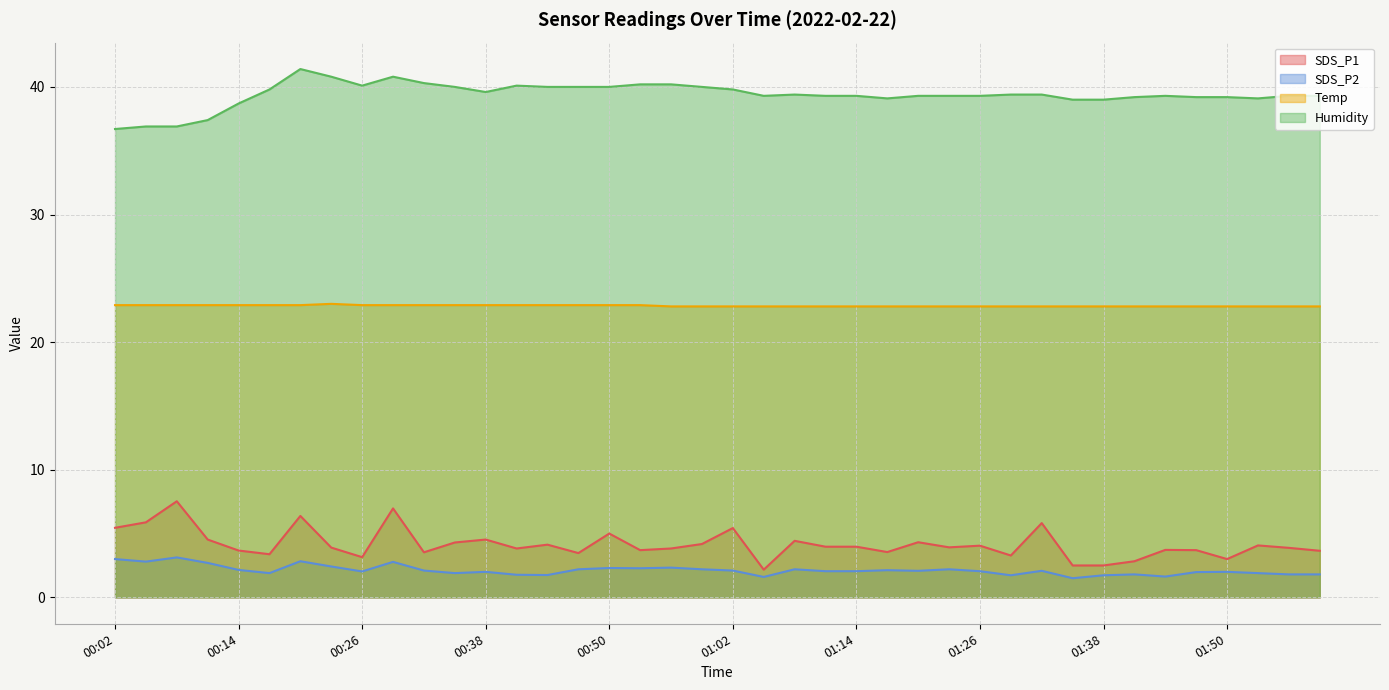

Reading left to right, list all the values displayed in this chart.

SDS_P1: 00:02=5.5	00:05=5.9	00:08=7.5	00:11=4.5	00:14=3.7	00:17=3.4	00:20=6.4	00:23=3.9	00:26=3.1	00:29=7.0	00:32=3.5	00:35=4.3	00:38=4.5	00:41=3.8	00:44=4.1	00:47=3.5	00:50=5.0	00:53=3.7	00:56=3.8	00:59=4.2	01:02=5.4	01:05=2.2	01:08=4.4	01:11=4.0	01:14=4.0	01:17=3.5	01:20=4.3	01:23=3.9	01:26=4.0	01:29=3.3	01:32=5.8	01:35=2.5	01:38=2.5	01:41=2.8	01:44=3.7	01:47=3.7	01:50=3.0	01:53=4.1	01:56=3.9	01:59=3.6
SDS_P2: 00:02=3.0	00:05=2.8	00:08=3.1	00:11=2.7	00:14=2.1	00:17=1.9	00:20=2.8	00:23=2.4	00:26=2.0	00:29=2.8	00:32=2.1	00:35=1.9	00:38=2.0	00:41=1.8	00:44=1.8	00:47=2.2	00:50=2.3	00:53=2.3	00:56=2.3	00:59=2.2	01:02=2.1	01:05=1.6	01:08=2.2	01:11=2.0	01:14=2.0	01:17=2.1	01:20=2.1	01:23=2.2	01:26=2.0	01:29=1.7	01:32=2.1	01:35=1.5	01:38=1.7	01:41=1.8	01:44=1.6	01:47=2.0	01:50=2.0	01:53=1.9	01:56=1.8	01:59=1.8
Temp: 00:02=22.9	00:05=22.9	00:08=22.9	00:11=22.9	00:14=22.9	00:17=22.9	00:20=22.9	00:23=23.0	00:26=22.9	00:29=22.9	00:32=22.9	00:35=22.9	00:38=22.9	00:41=22.9	00:44=22.9	00:47=22.9	00:50=22.9	00:53=22.9	00:56=22.8	00:59=22.8	01:02=22.8	01:05=22.8	01:08=22.8	01:11=22.8	01:14=22.8	01:17=22.8	01:20=22.8	01:23=22.8	01:26=22.8	01:29=22.8	01:32=22.8	01:35=22.8	01:38=22.8	01:41=22.8	01:44=22.8	01:47=22.8	01:50=22.8	01:53=22.8	01:56=22.8	01:59=22.8
Humidity: 00:02=36.7	00:05=36.9	00:08=36.9	00:11=37.4	00:14=38.7	00:17=39.8	00:20=41.4	00:23=40.8	00:26=40.1	00:29=40.8	00:32=40.3	00:35=40.0	00:38=39.6	00:41=40.1	00:44=40.0	00:47=40.0	00:50=40.0	00:53=40.2	00:56=40.2	00:59=40.0	01:02=39.8	01:05=39.3	01:08=39.4	01:11=39.3	01:14=39.3	01:17=39.1	01:20=39.3	01:23=39.3	01:26=39.3	01:29=39.4	01:32=39.4	01:35=39.0	01:38=39.0	01:41=39.2	01:44=39.3	01:47=39.2	01:50=39.2	01:53=39.1	01:56=39.3	01:59=39.3